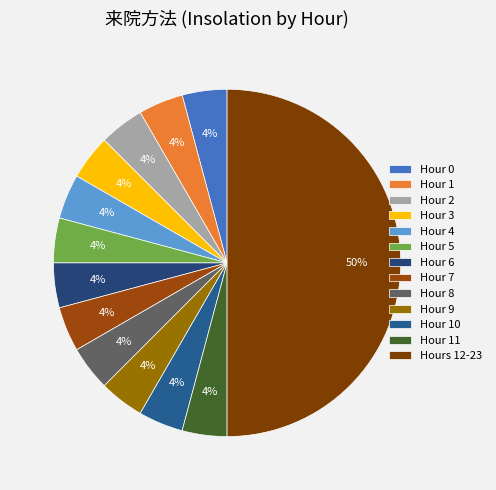

Count the number of slices in the pie.

13